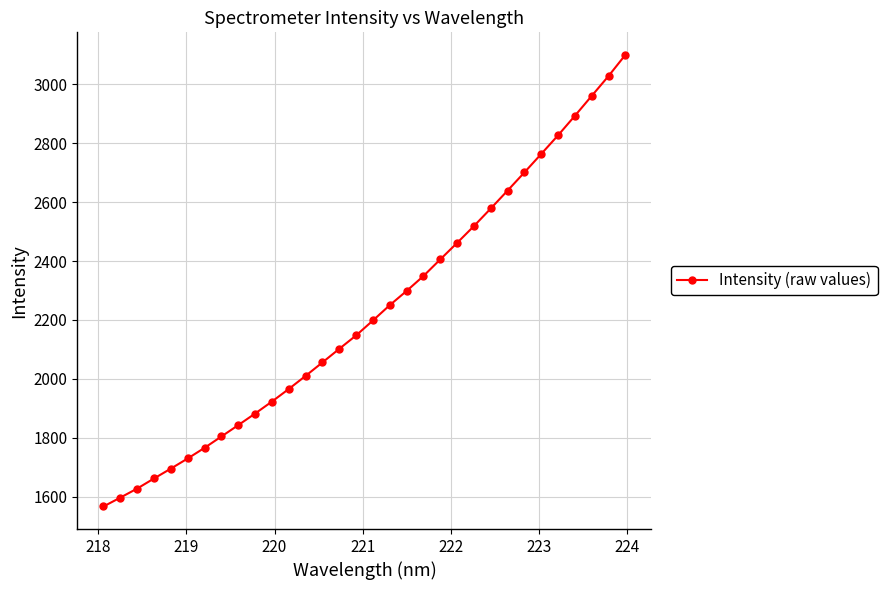

Reading left to right, list all the values displayed in this chart.

1566.4	1596.5	1627.2	1661.5	1695.1	1729.5	1765.6	1804.2	1842.8	1882.1	1922.8	1965.6	2010.1	2055.9	2102.1	2147.7	2198.5	2250.5	2298.8	2349.4	2405.9	2461.9	2519.1	2578.8	2639.7	2701.3	2764.1	2827.3	2893.6	2961.1	3028.7	3100.5